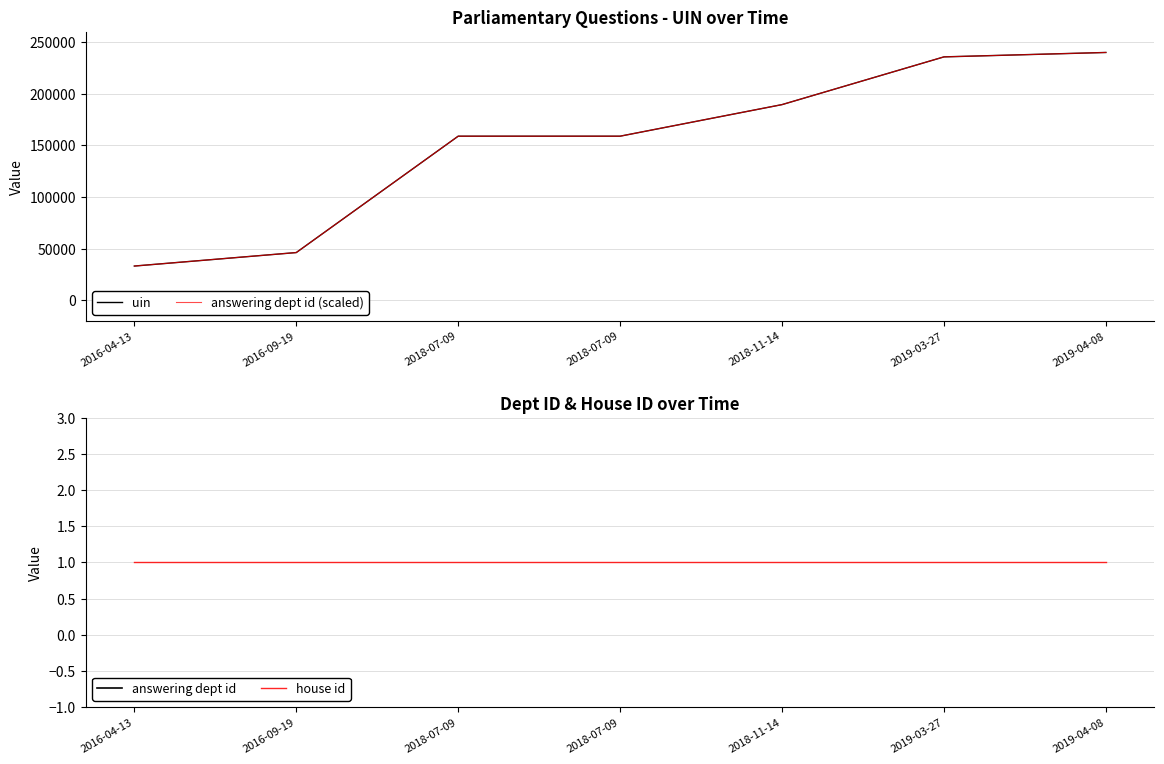

True or false: answering dept id and house id intersect in this chart.

False